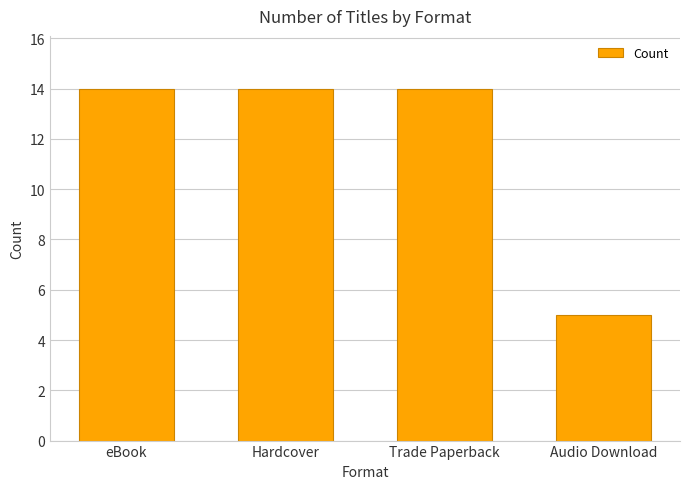

Between eBook and Audio Download, which is larger?

eBook